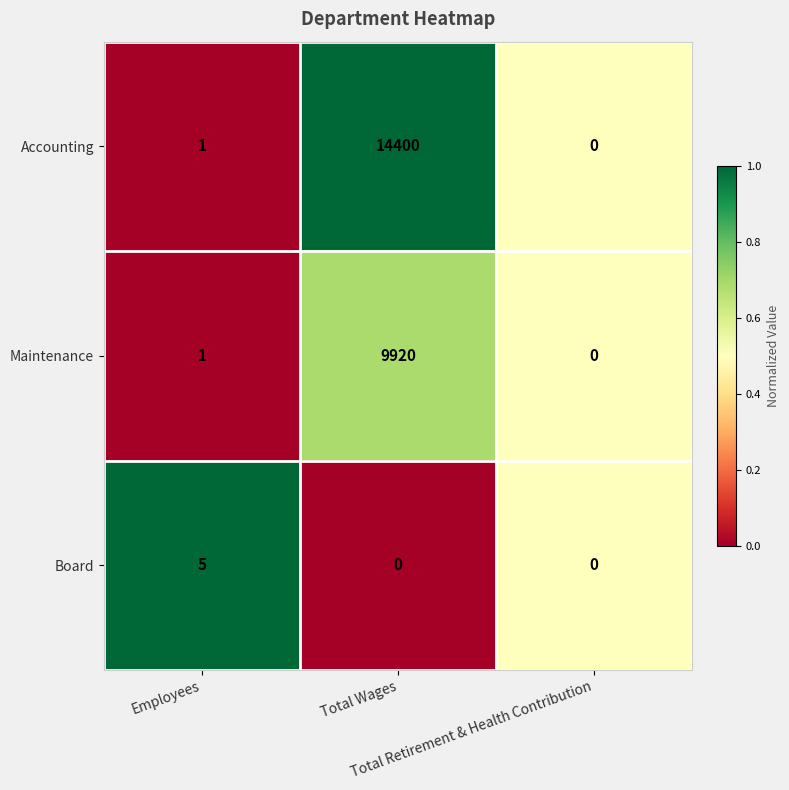

What is the average value of the Accounting series?

4800